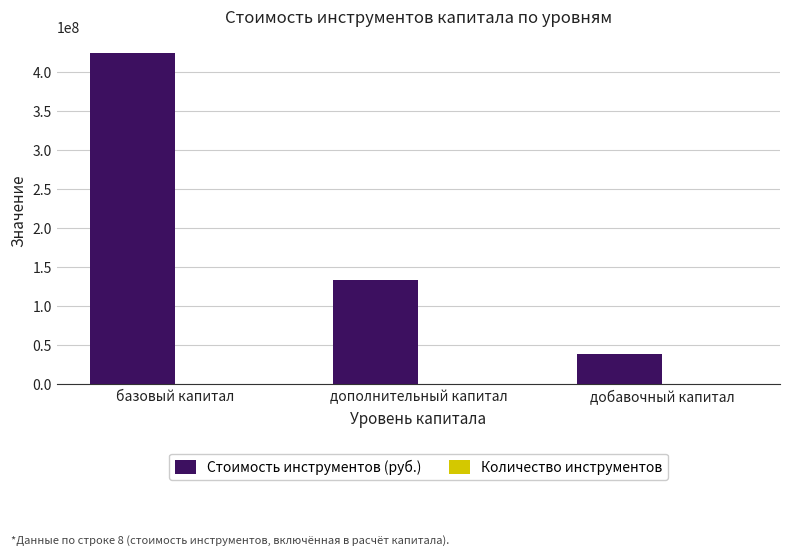

Which series changed the most between базовый капитал and дополнительный капитал?

Стоимость инструментов (руб.)